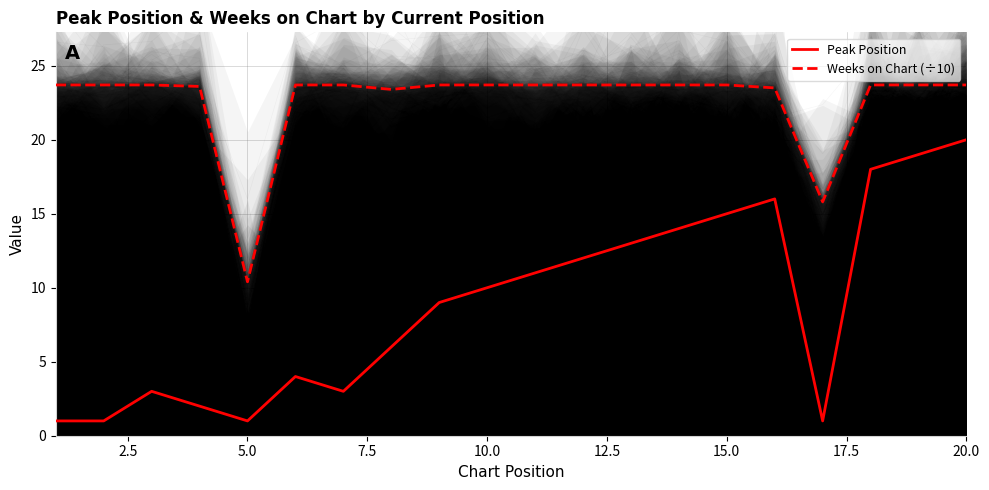

True or false: Peak Position and Weeks on Chart (÷10) intersect in this chart.

False